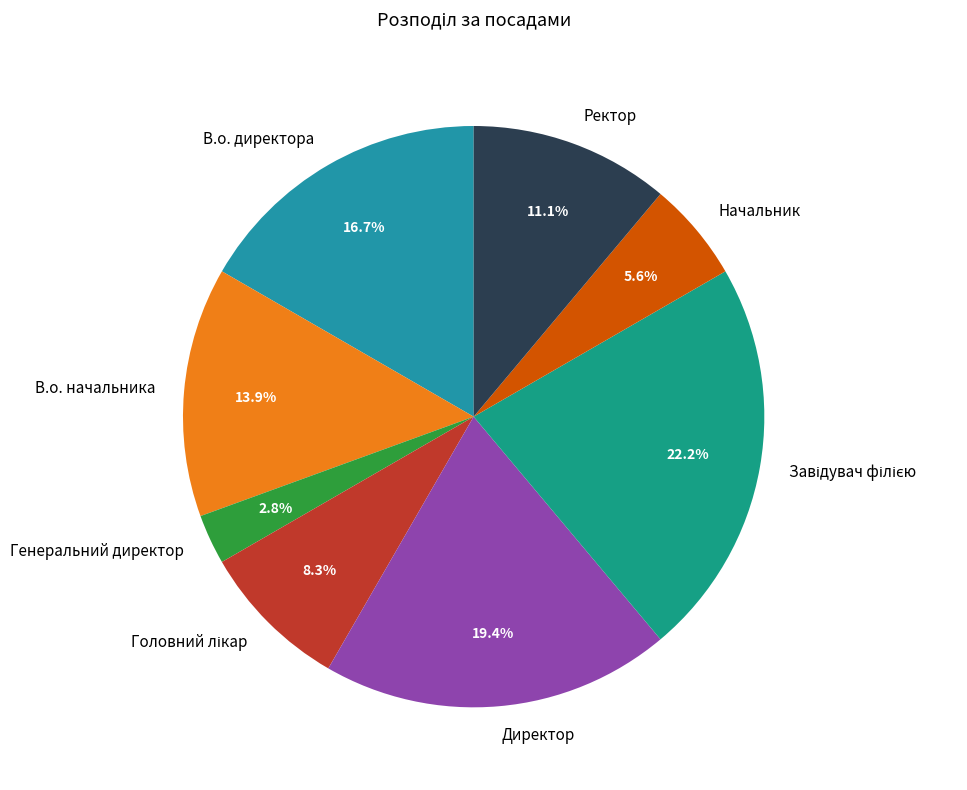

Is it true that Генеральний директор is 3% of the pie?

True